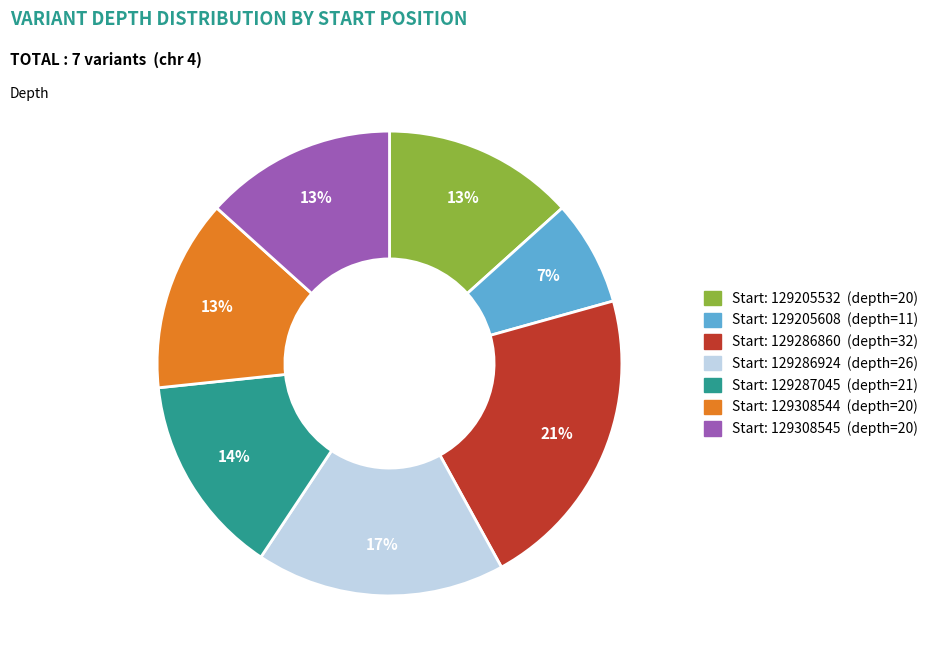

Is there a majority slice in this chart?

No